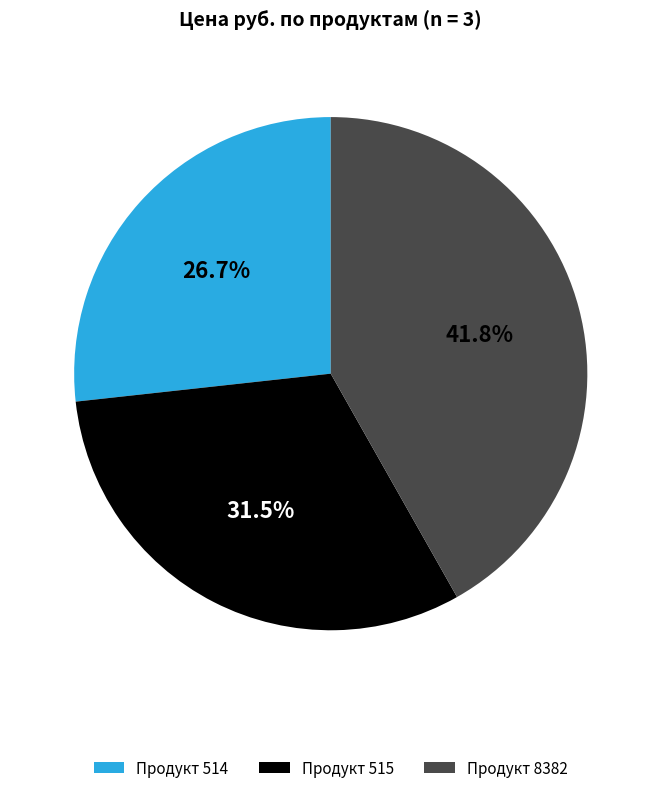

Which has a higher value, Продукт 515 or Продукт 8382?

Продукт 8382